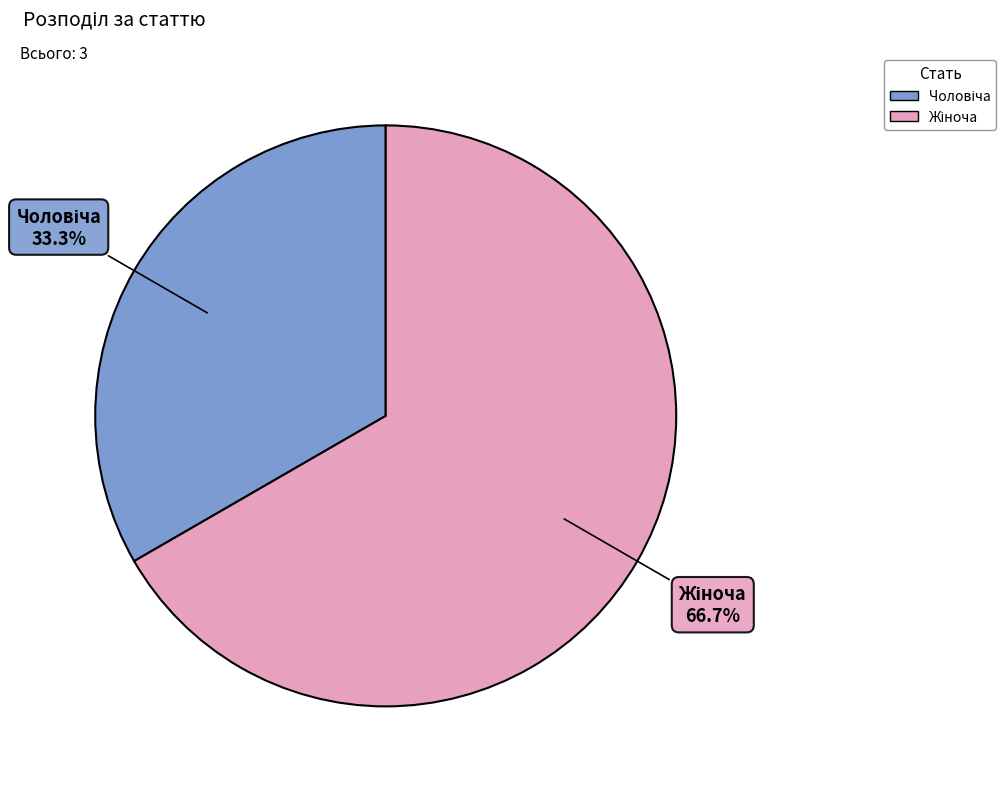

Count the number of slices in the pie.

2